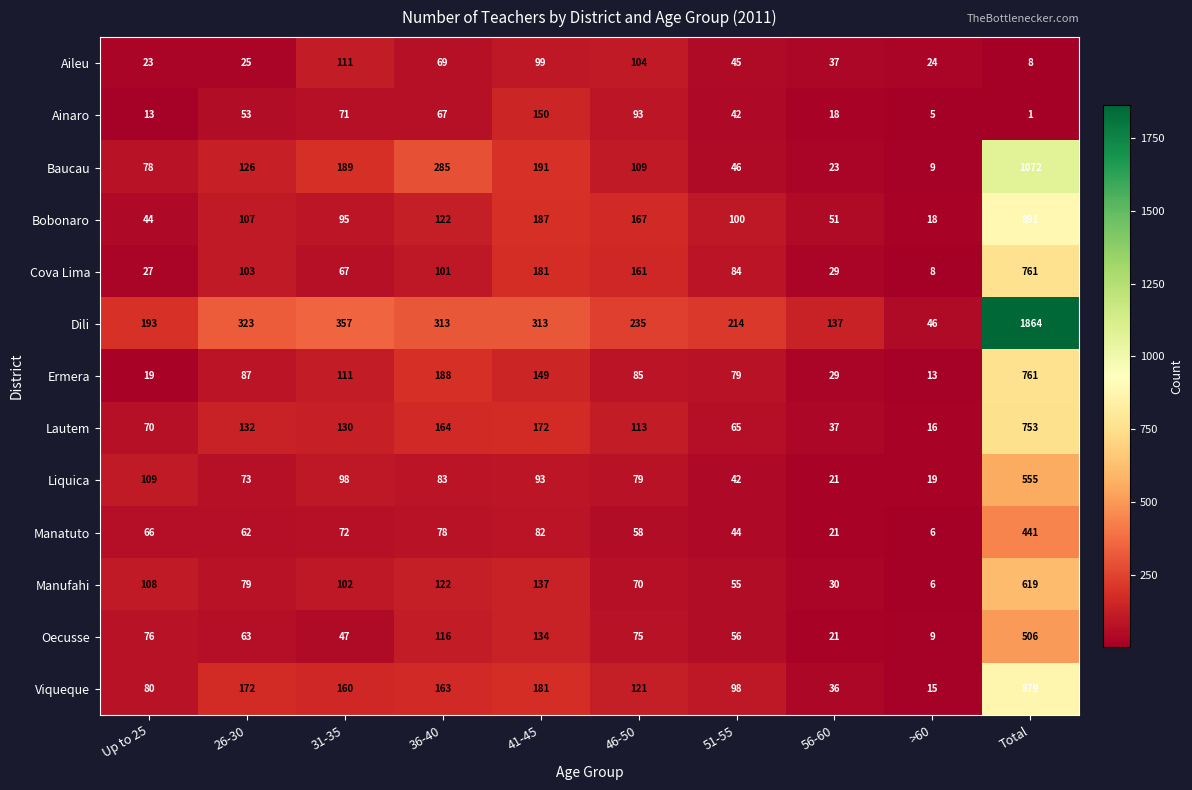

Is the value of Cova Lima at 51-55 greater than the value of Ainaro at 56-60?

Yes